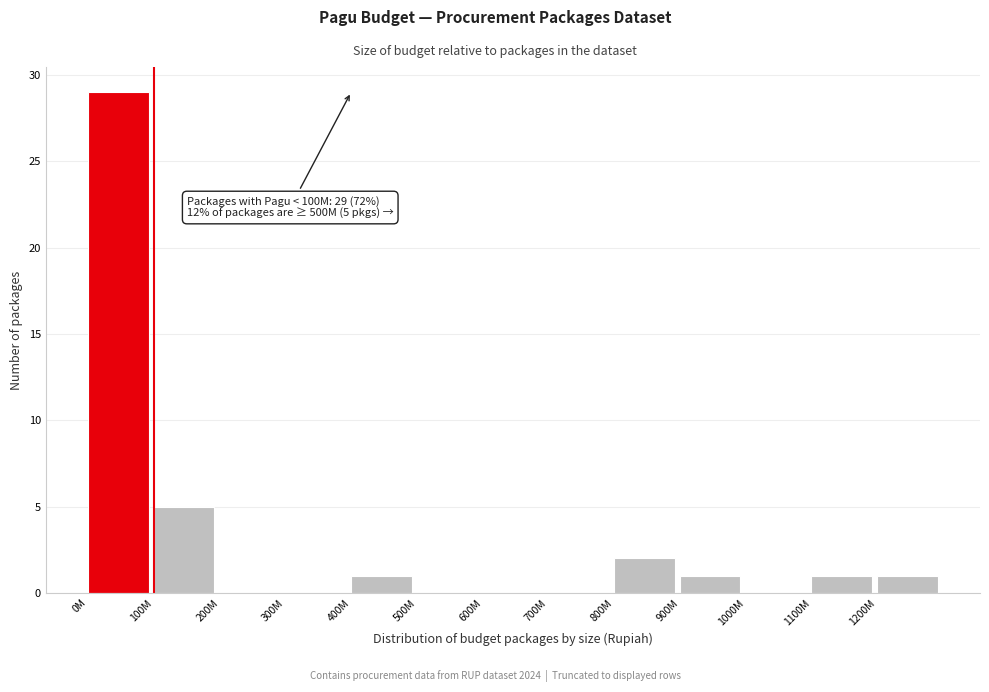

Reading left to right, extract all data points from this chart.

0M=29	100M=5	200M=0	300M=0	400M=1	500M=0	600M=0	700M=0	800M=2	900M=1	1000M=0	1100M=1	1200M=1